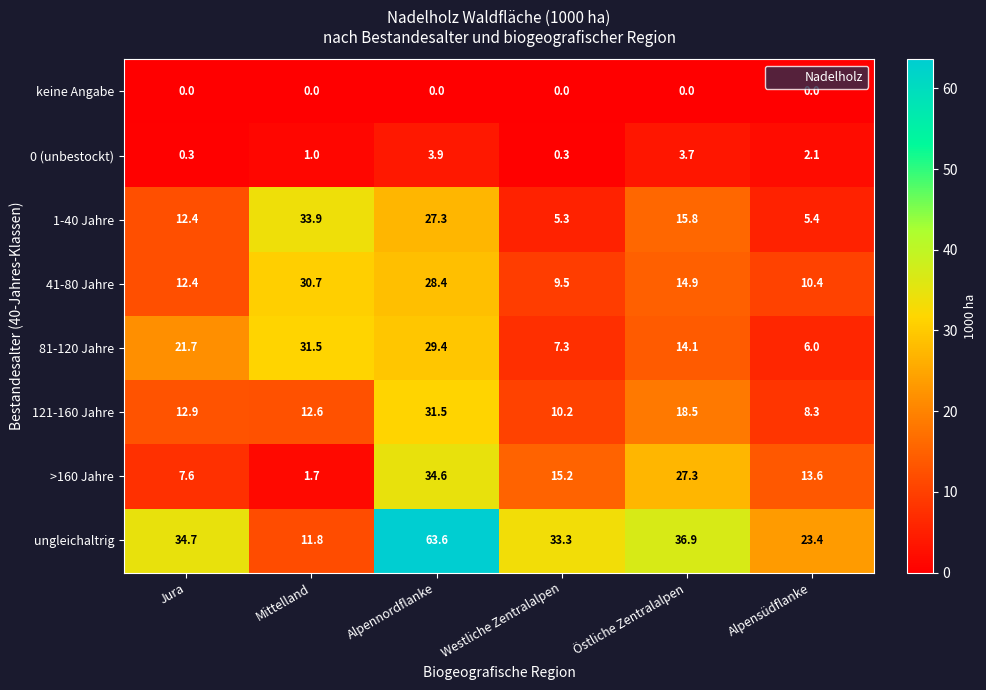

How many data points in >160 Jahre are above 15?

3